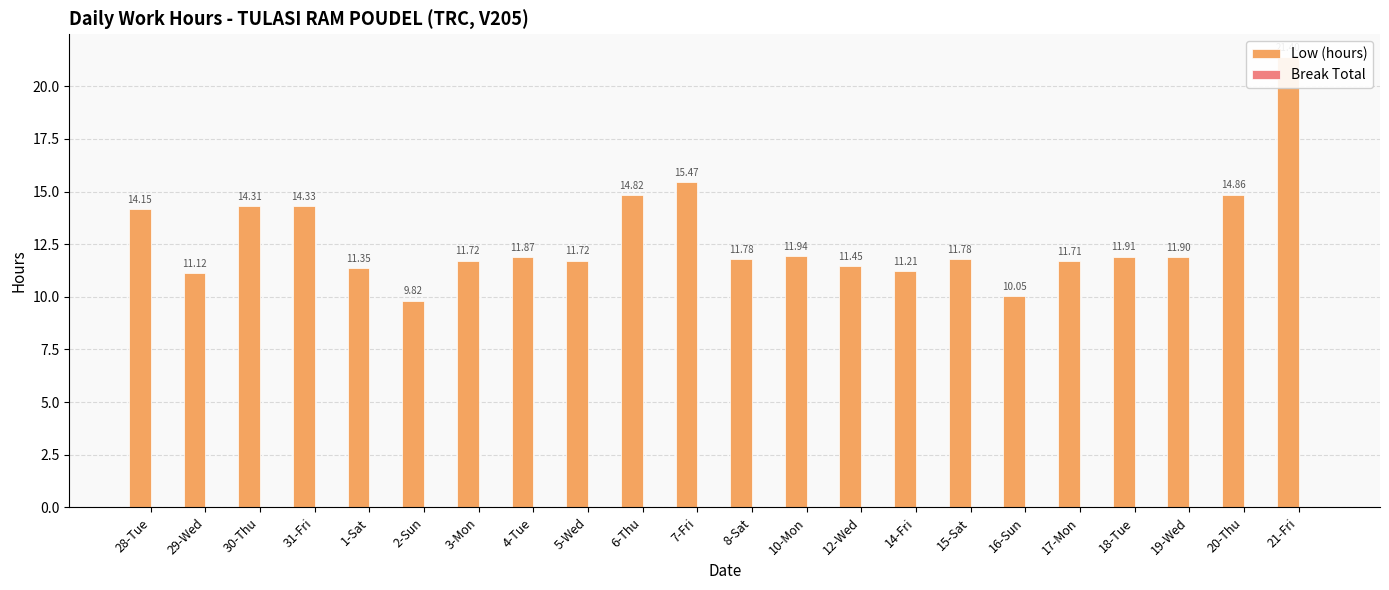

Reading right to left, what are all the values shown in this chart?

Low (hours): 21.4	14.9	11.9	11.9	11.7	10.1	11.8	11.2	11.4	11.9	11.8	15.5	14.8	11.7	11.9	11.7	9.8	11.3	14.3	14.3	11.1	14.2
Break Total: 0.0	0.0	0.0	0.0	0.0	0.0	0.0	0.0	0.0	0.0	0.0	0.0	0.0	0.0	0.0	0.0	0.0	0.0	0.0	0.0	0.0	0.0